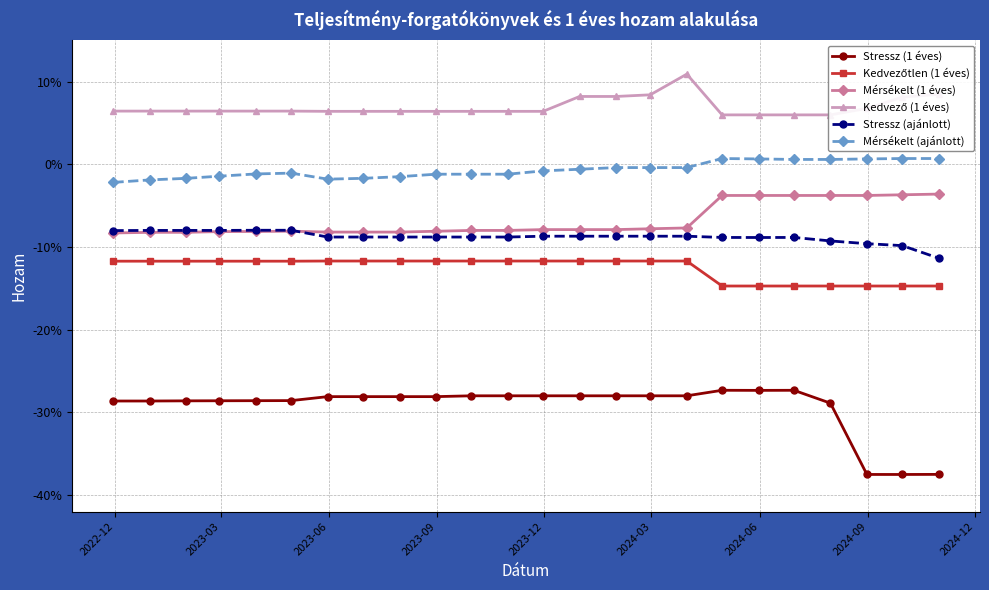

Does the chart have visible grid lines?

Yes